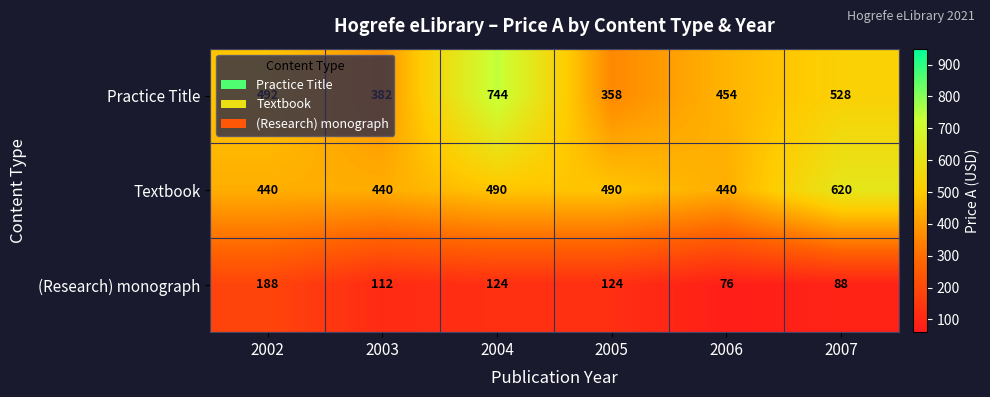

Count the Textbook values in the range 440 to 490.

5